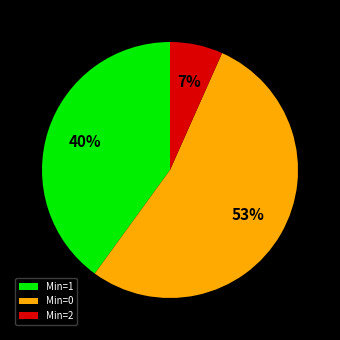

How many slices are in this pie chart?

3